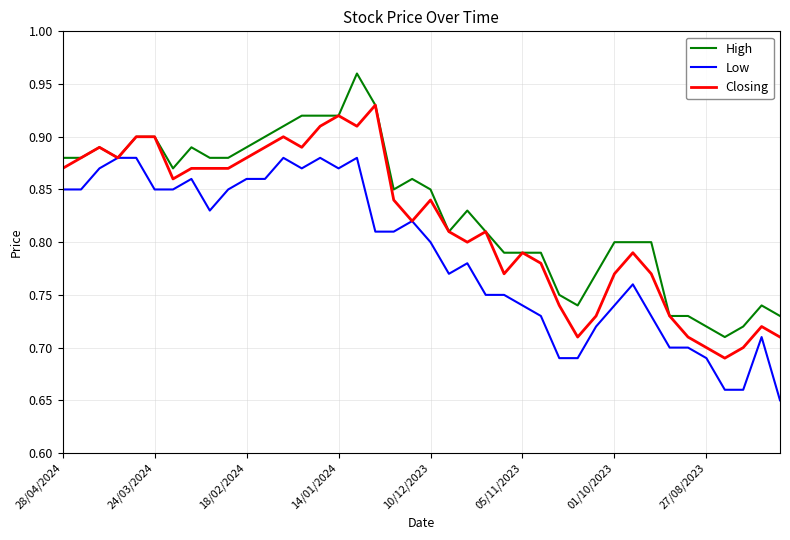

List the series in order of their overall mean, highest first.

High, Closing, Low